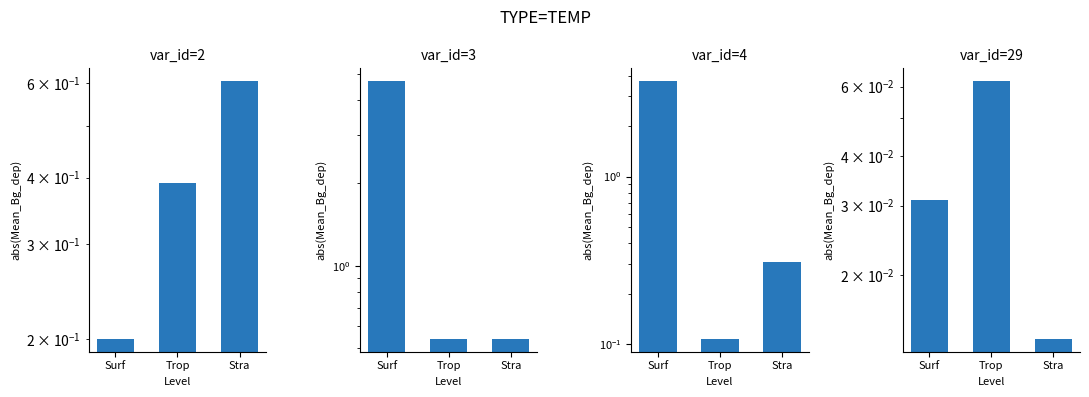

Between Surf and Trop, which series saw the biggest shift?

var_id=3